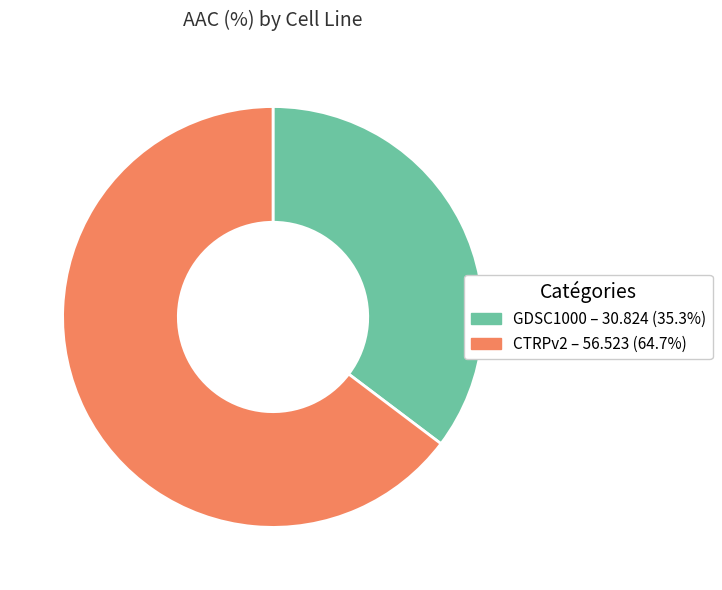

How many slices are in this pie chart?

2